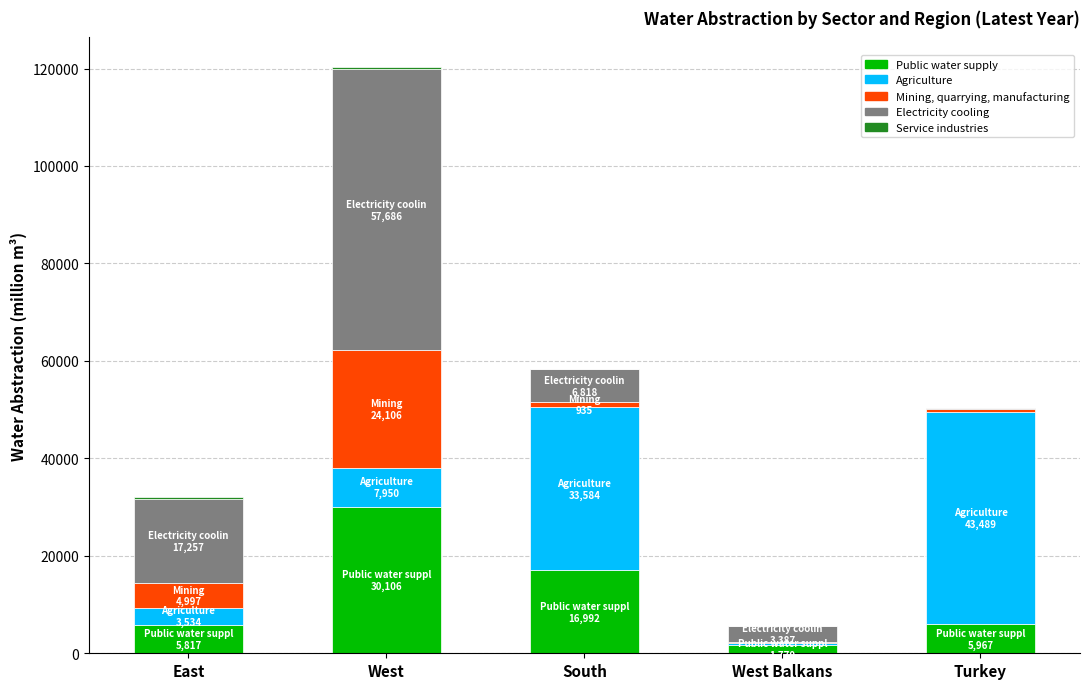

Count the number of categories in the chart.

5